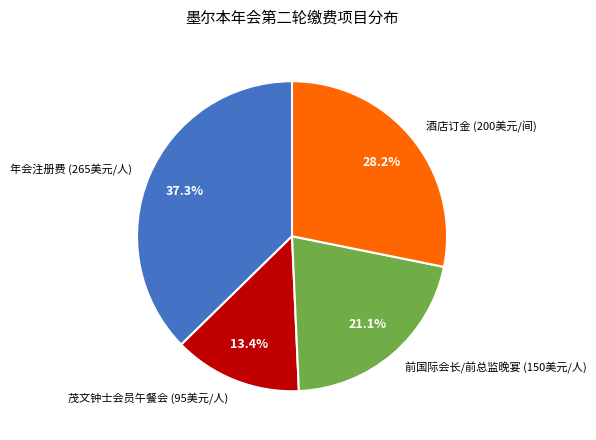

How many slices are in this pie chart?

4